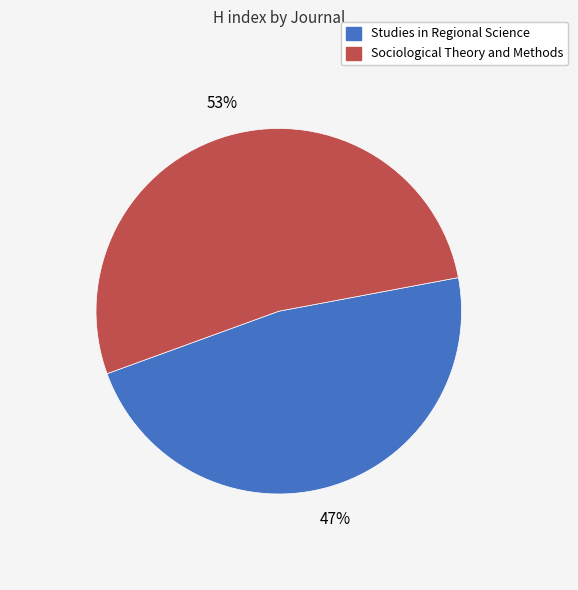

How many slices are in this pie chart?

2